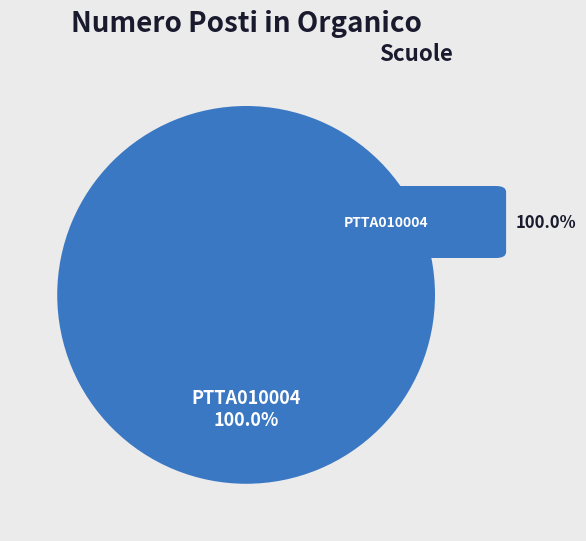

Does any single category account for the majority?

Yes